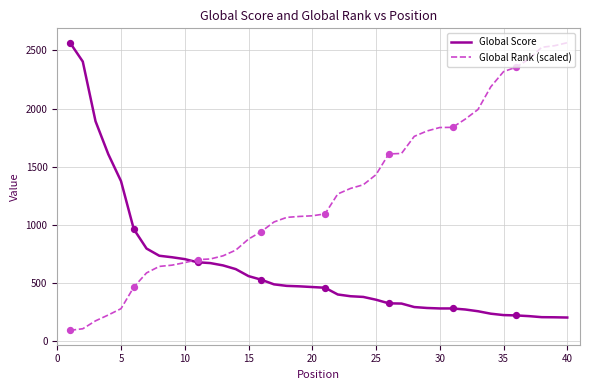

Which series has the largest total across all categories?

Global Rank (scaled)